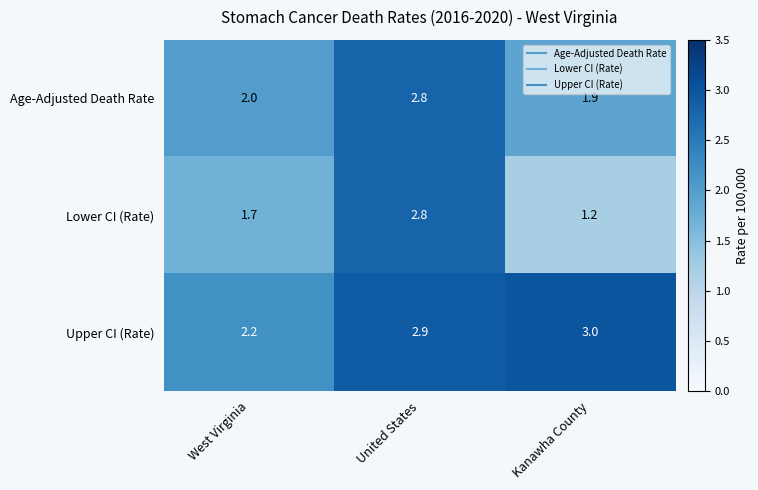

Reading left to right, what are all the values shown in this chart?

Age-Adjusted Death Rate: West Virginia=2.0	United States=2.8	Kanawha County=1.9
Lower CI (Rate): West Virginia=1.7	United States=2.8	Kanawha County=1.2
Upper CI (Rate): West Virginia=2.2	United States=2.9	Kanawha County=3.0